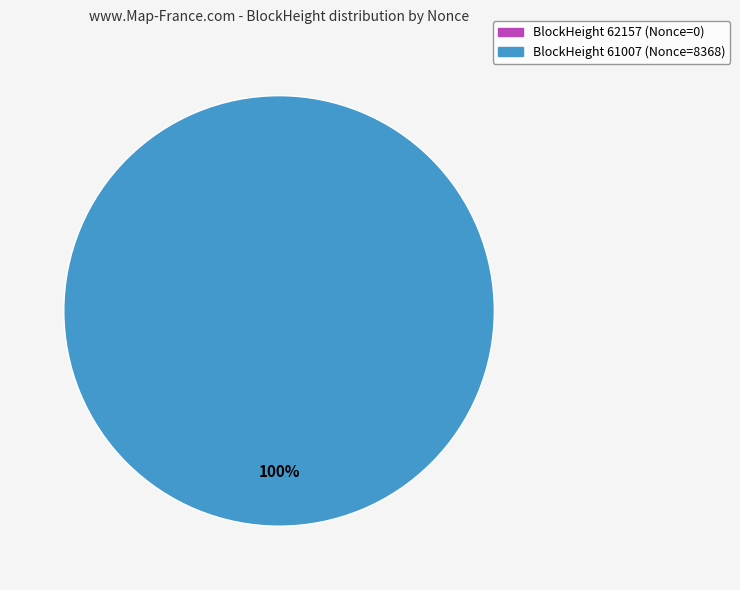

Does 62157 account for over 50% of the chart?

No